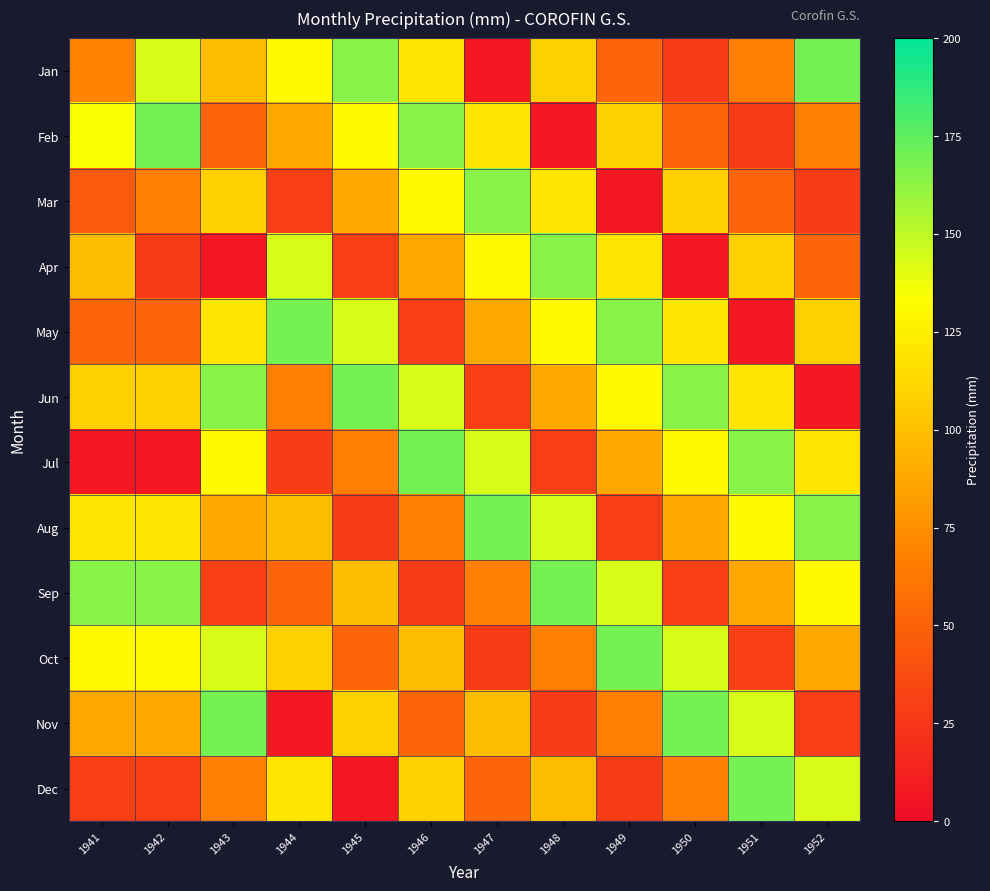

Count the number of data series in this chart.

12